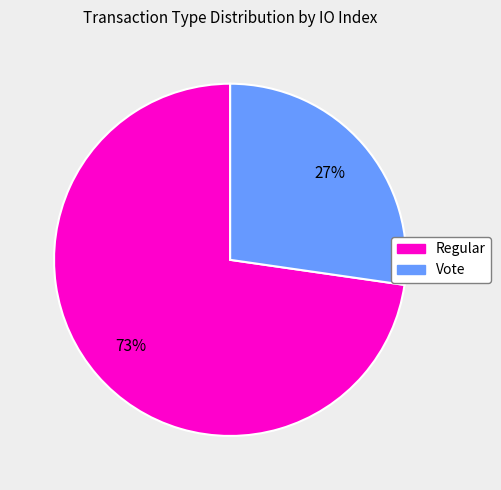

To the nearest percent, what is the combined percentage of Regular and Vote?

100%